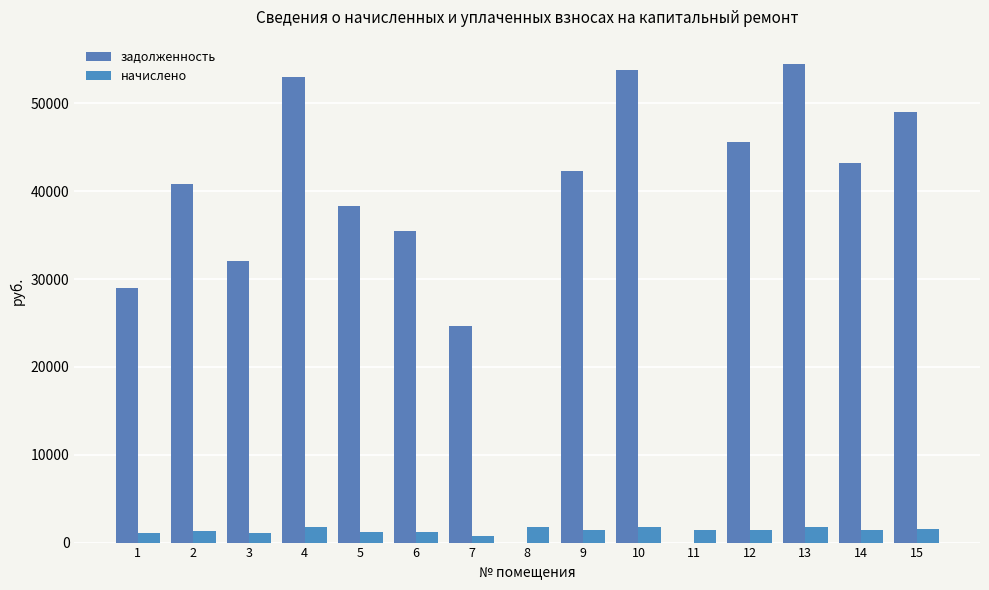

Which label corresponds to the smallest value in the chart?

8